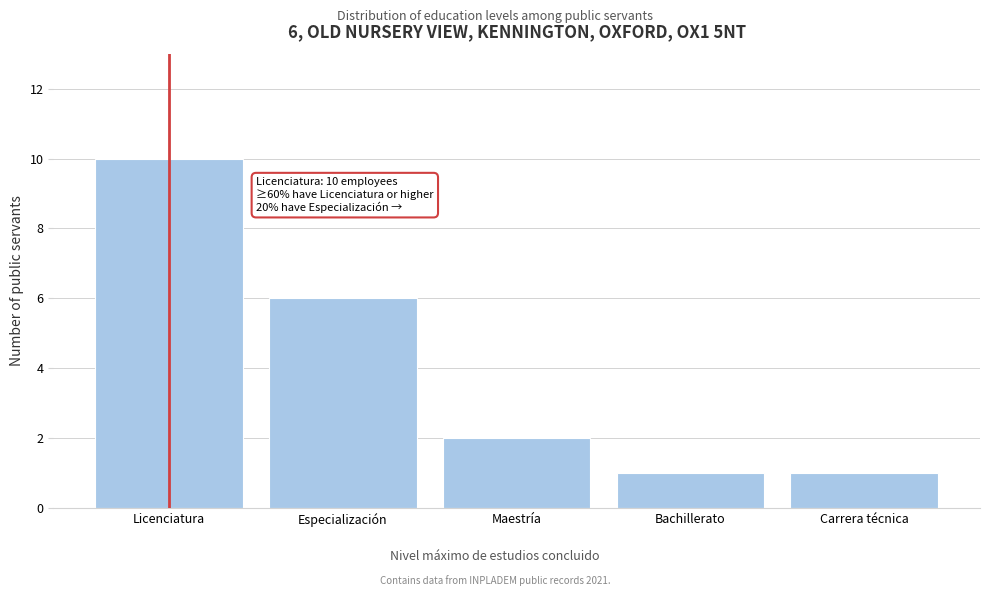

Reading left to right, extract all data points from this chart.

10	6	2	1	1